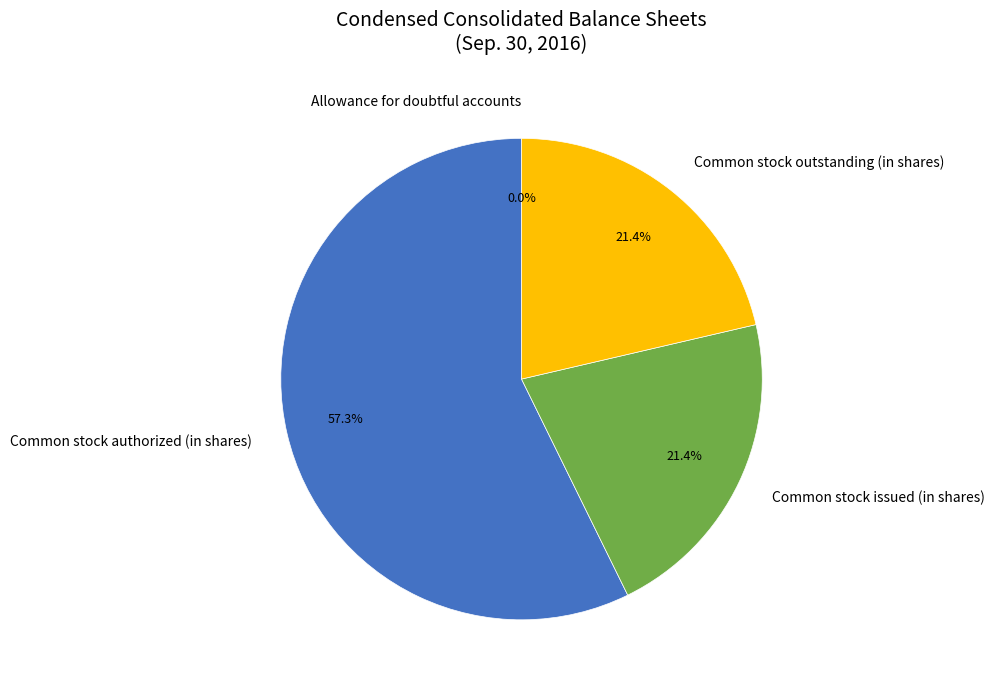

Does Common stock authorized (in shares) represent more than half of the total?

Yes